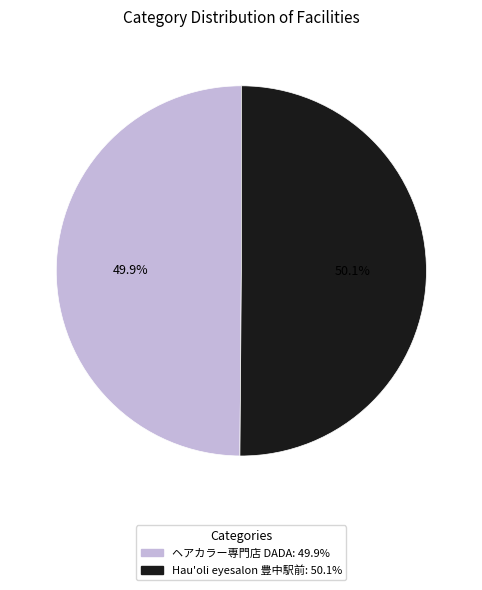

Does any single category account for the majority?

Yes